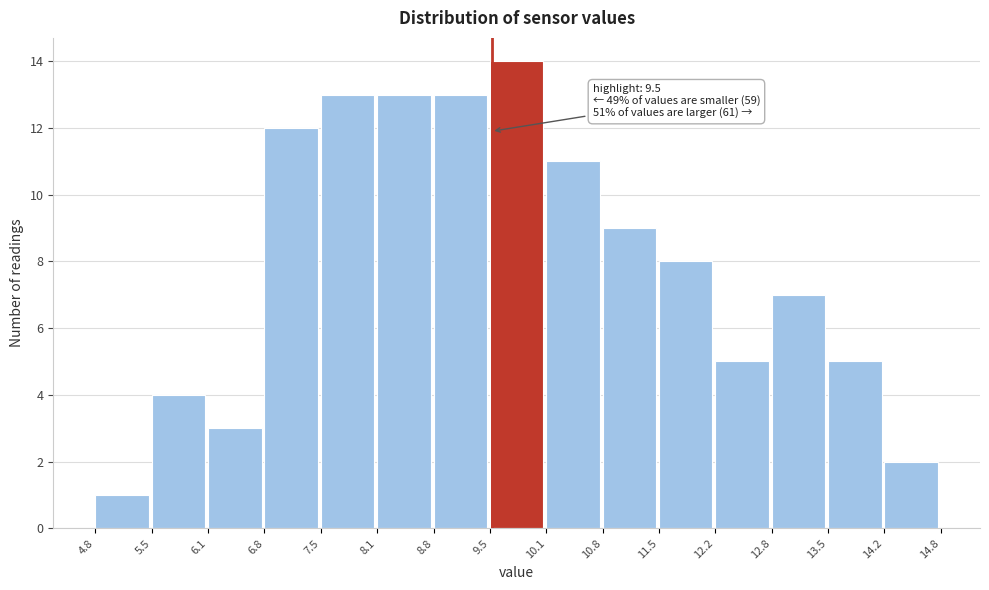

Which range on the x-axis has the tallest bar?

9.5 to 10.1